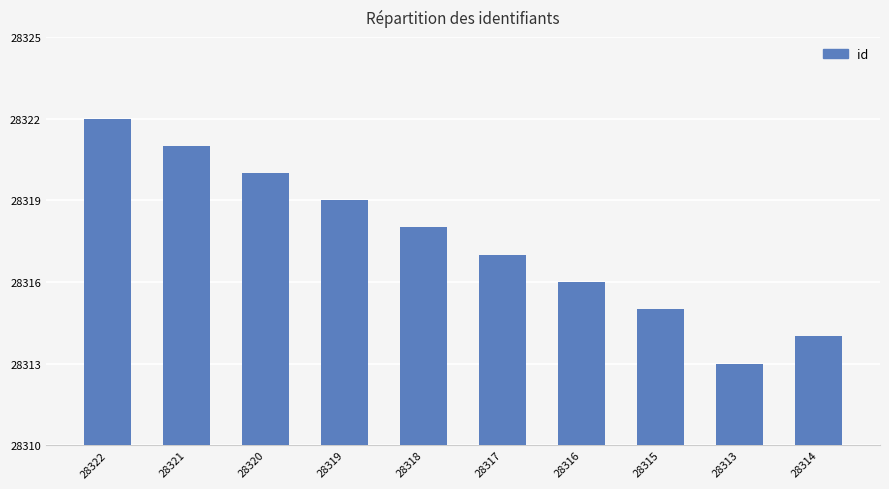

What is the ratio of the value at 28322 to the value at 28314?

1.0